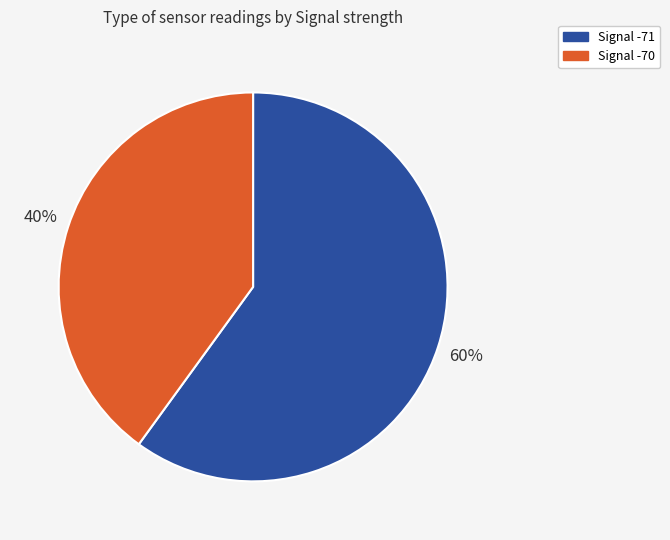

To the nearest percent, what is the difference between the largest and smallest slice percentages?

20%